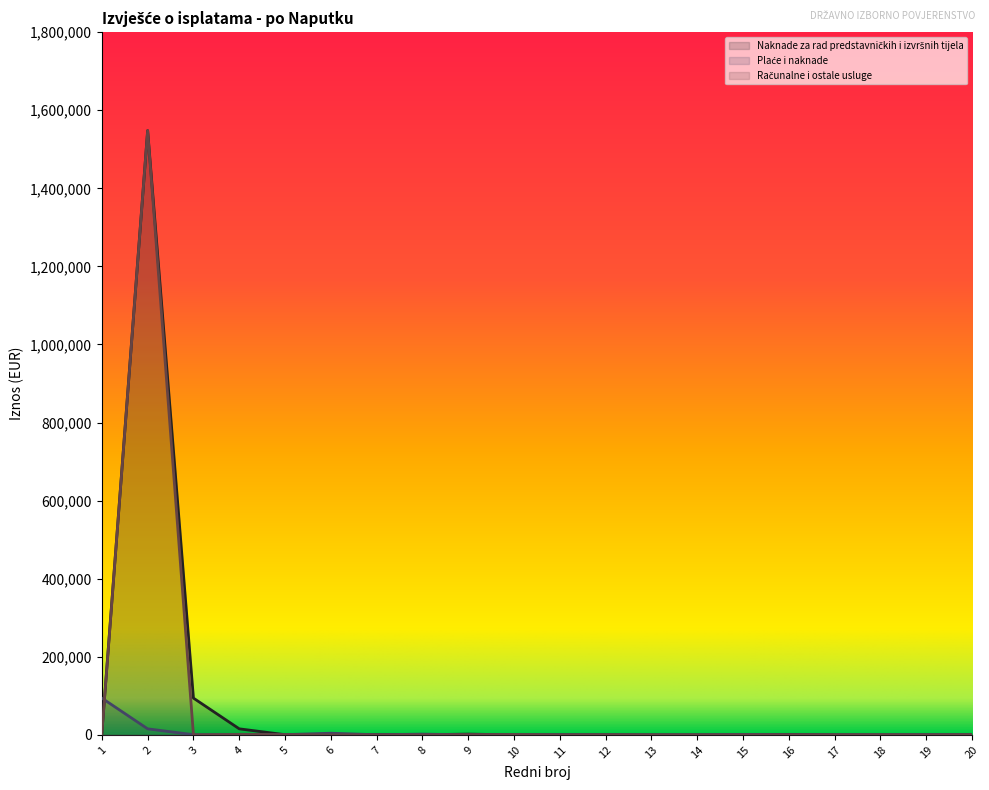

Reading left to right, transcribe all the data shown in this chart.

Naknade za rad predstavničkih i izvršnih tijela: 4319.3	1547790.6	94214.6	15536.6	535.3	766.2	662.2	357.3	2000.0	105.5	194.0	359.9	24.9	56.4	33.0	1250.0	219.3	6.1	215.9	501.7
Plaće i naknade: 94214.6	15536.6	535.3	766.2	662.2	4319.3	357.3	2000.0	105.5	194.0	359.9	24.9	56.4	33.0	1250.0	219.3	6.1	215.9	501.7	266.4
Računalne i ostale usluge: 2000.0	1547790.6	31.2	1137.5	600.0	120.0	101.5	45.4	653.9	867.8	6.8	384.9	121.8	121.5	219.3	357.3	266.4	400.0	20.3	501.7